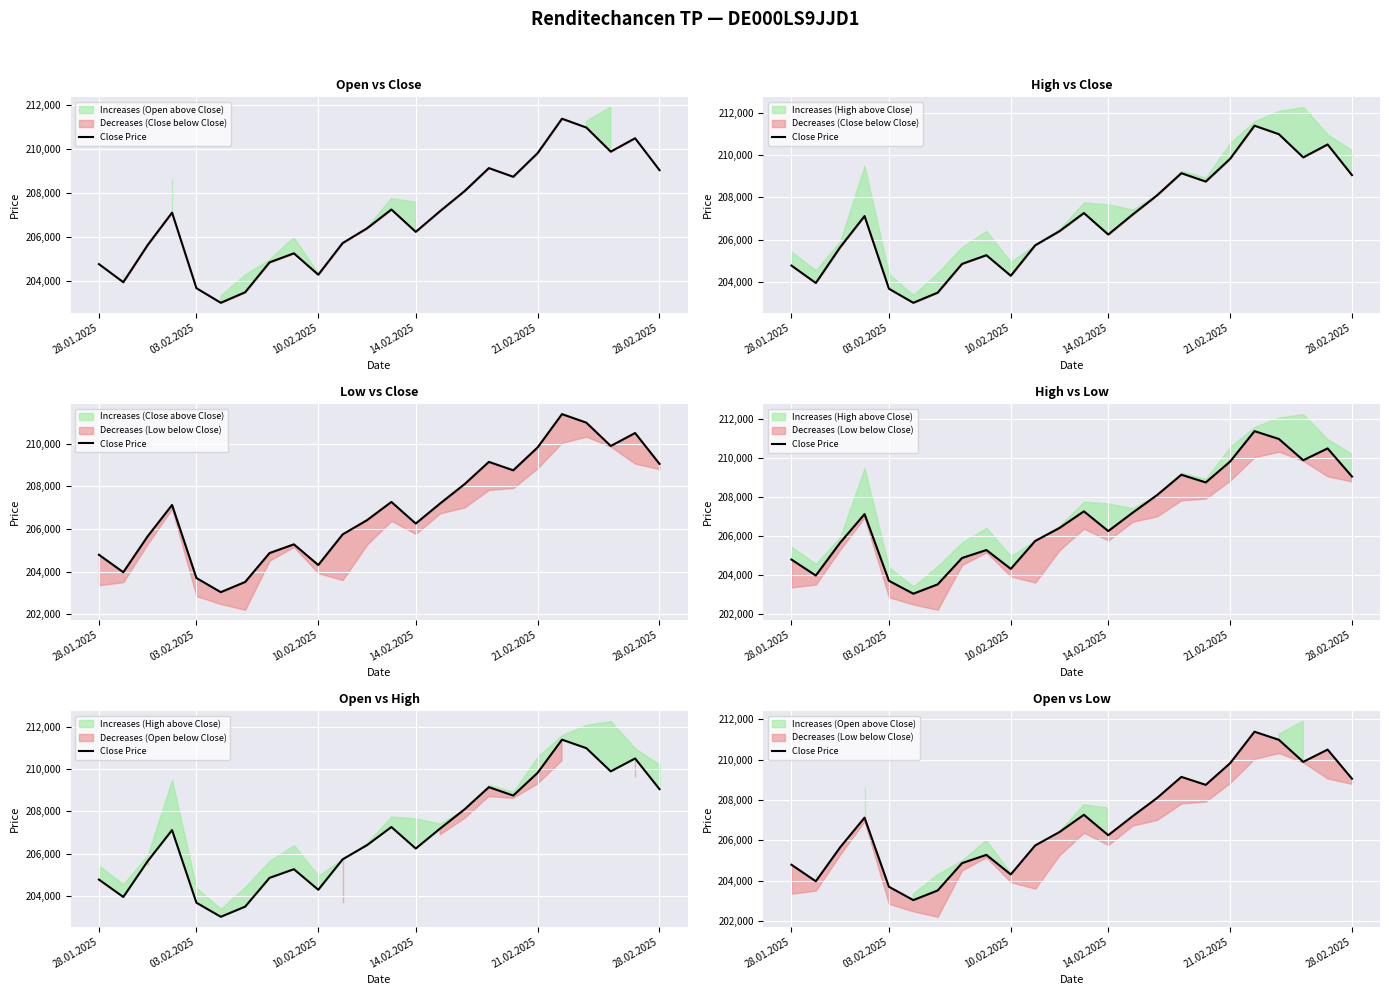

What is the change in value from 7 to 16?

+4278